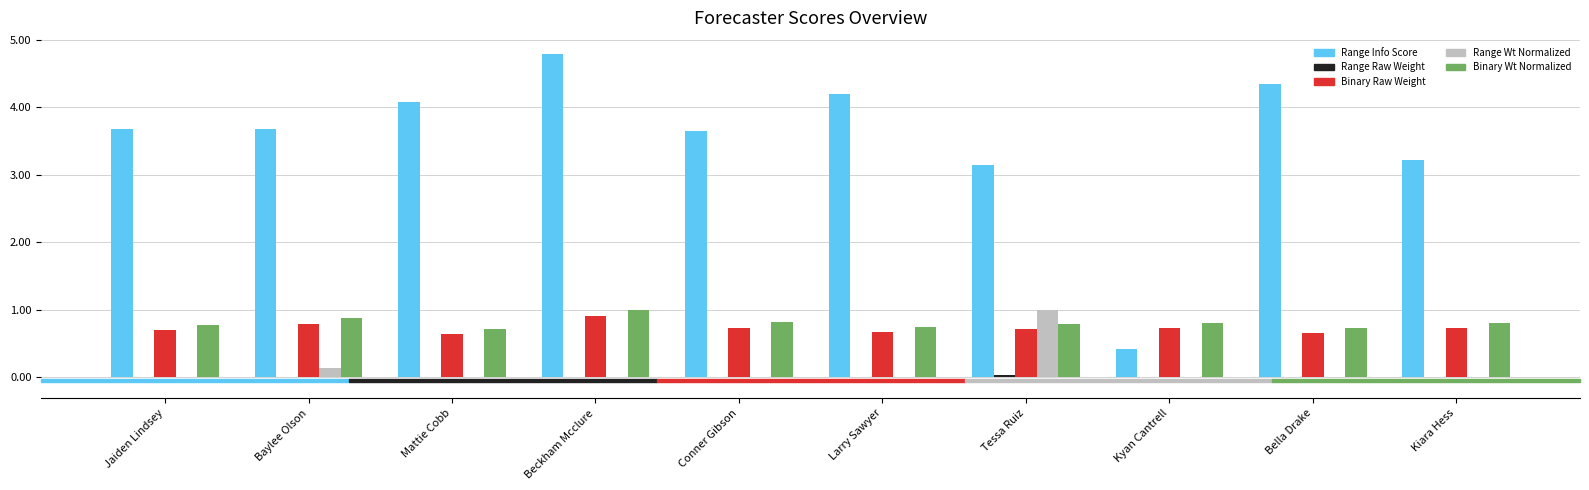

What is the spread (max minus min) of values at Jaiden Lindsey?

3.7